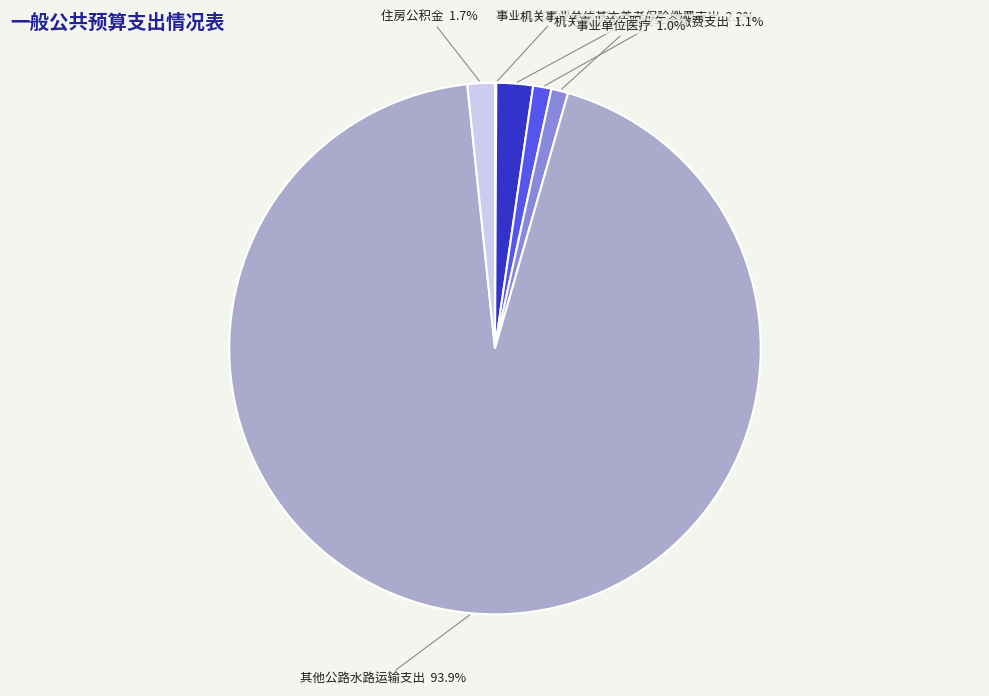

What is the majority slice?

其他公路水路运输支出